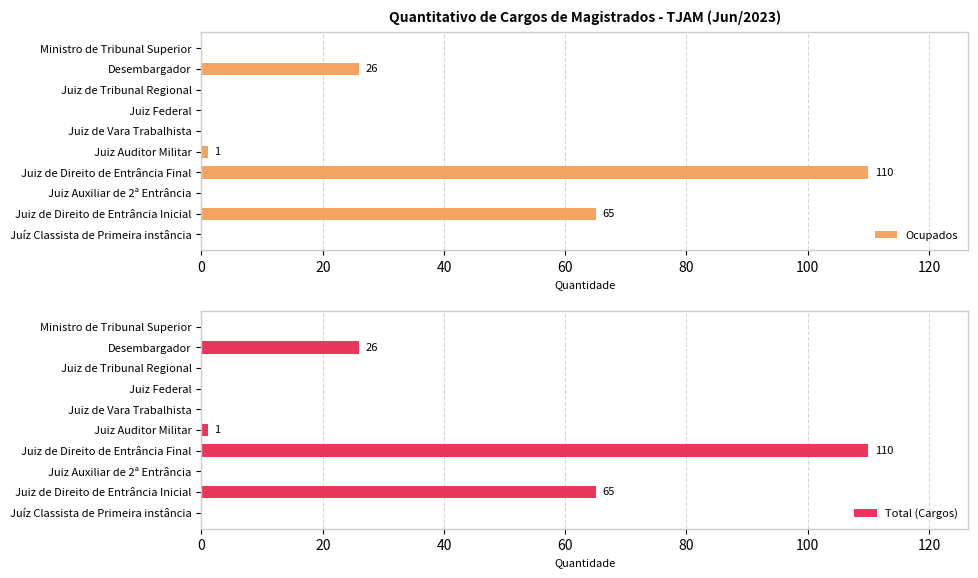

Is it true that Ocupados equals -72 at Juíz Classista de Primeira instância?

False